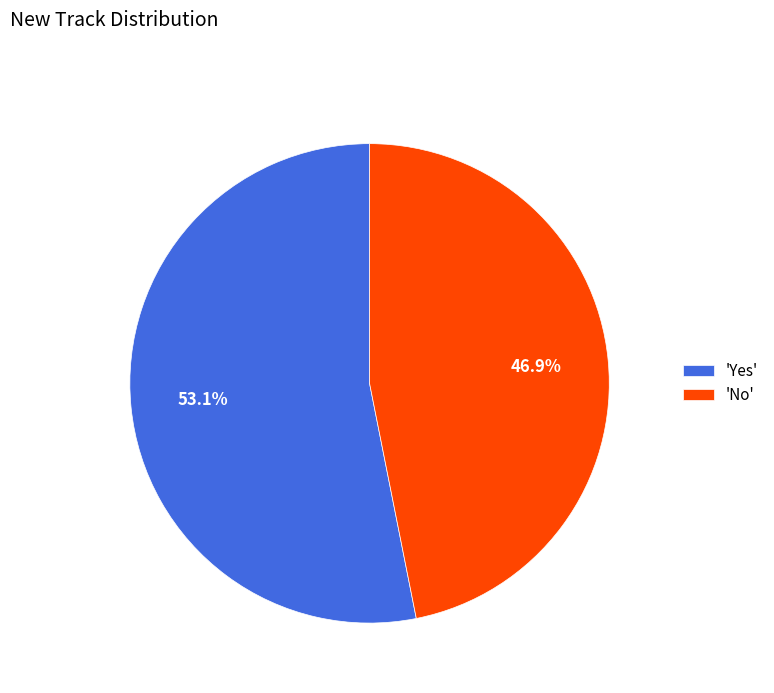

Rank the categories by value from highest to lowest.

'Yes', 'No'